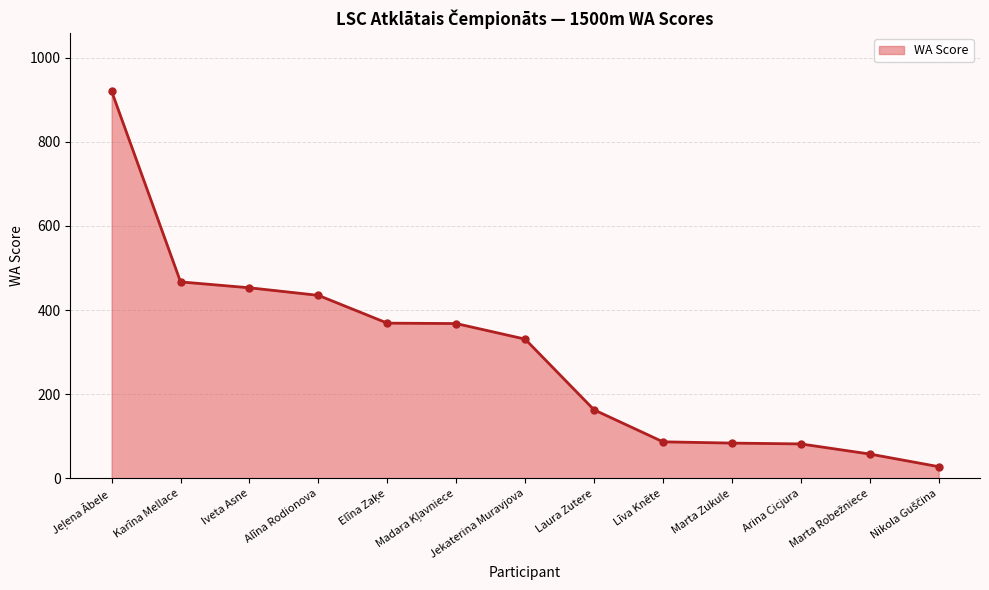

How many lines are shown in the chart?

1